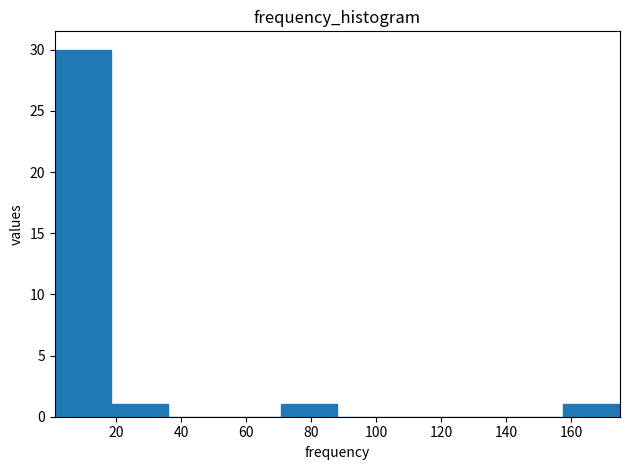

Over which range of the x-axis is the bar tallest?

1.0 to 18.4